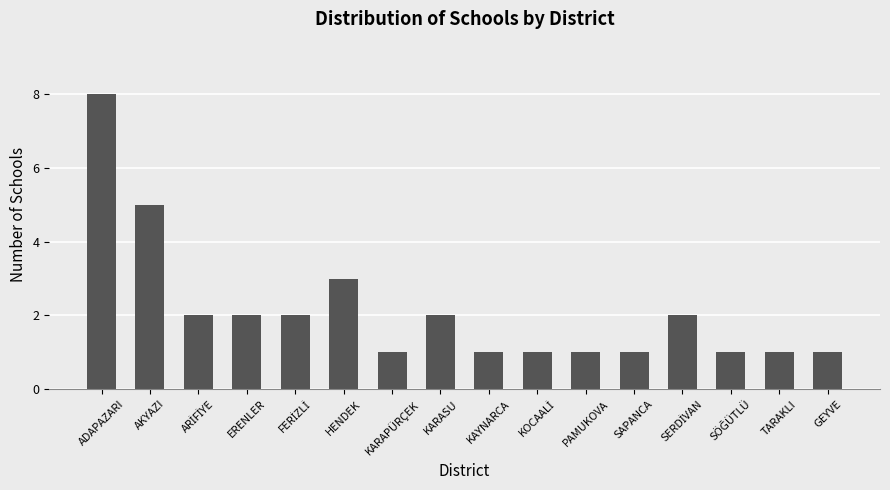

The chart shows a value of 4 at KARASU. True or false?

False